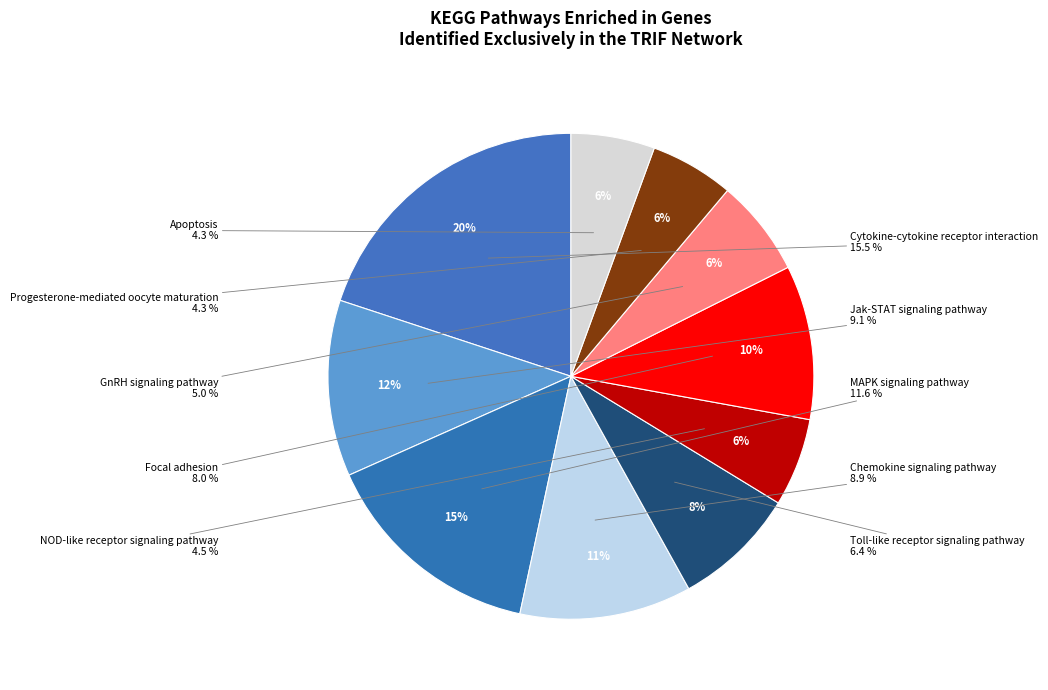

Which slice is the largest?

Cytokine-cytokine receptor interaction